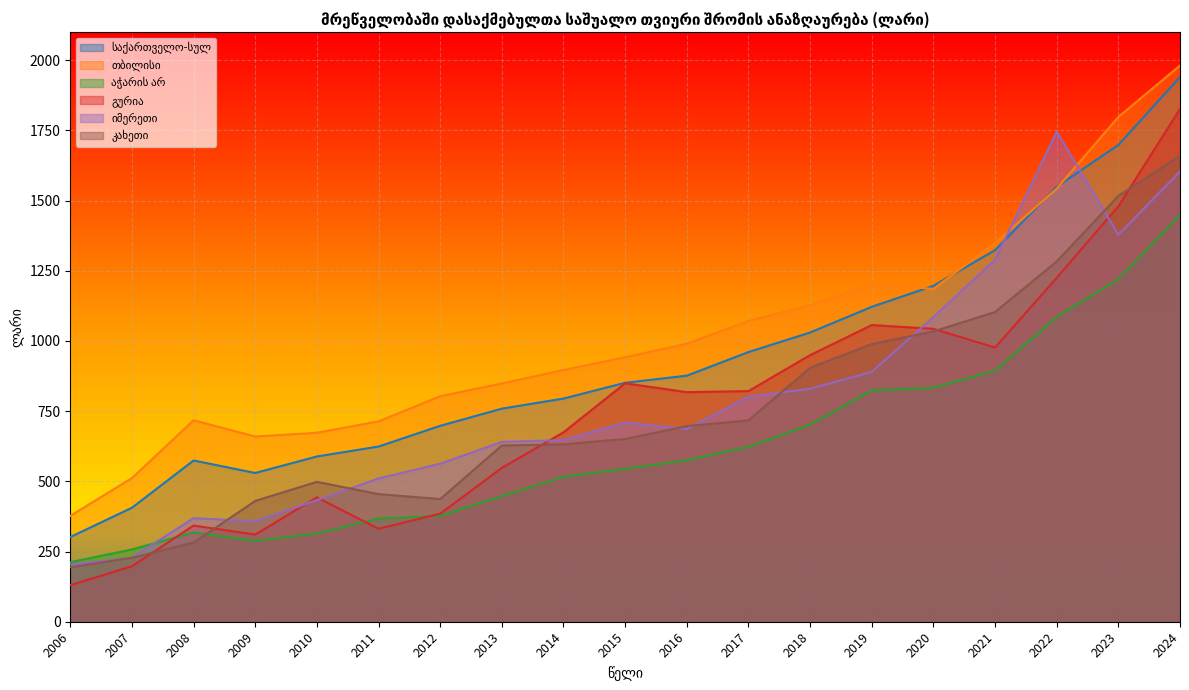

At 2014, list the series in order from smallest to largest.

აჭარის არ, კახეთი, იმერეთი, გურია, საქართველო-სულ, თბილისი